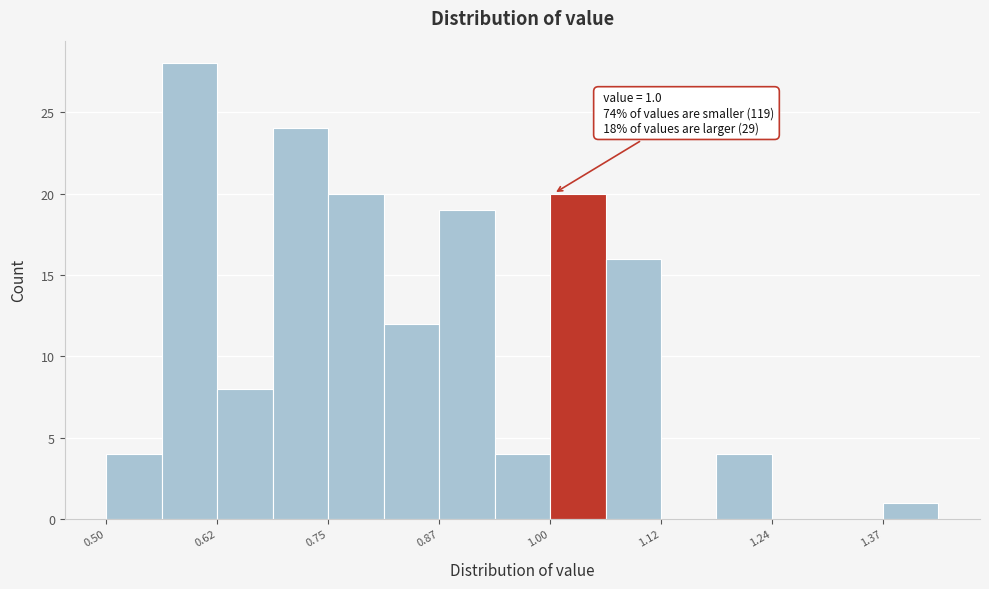

Around what value on the x-axis is the tallest bar? Give the approximate position of its centre, as read against the axis.

0.60